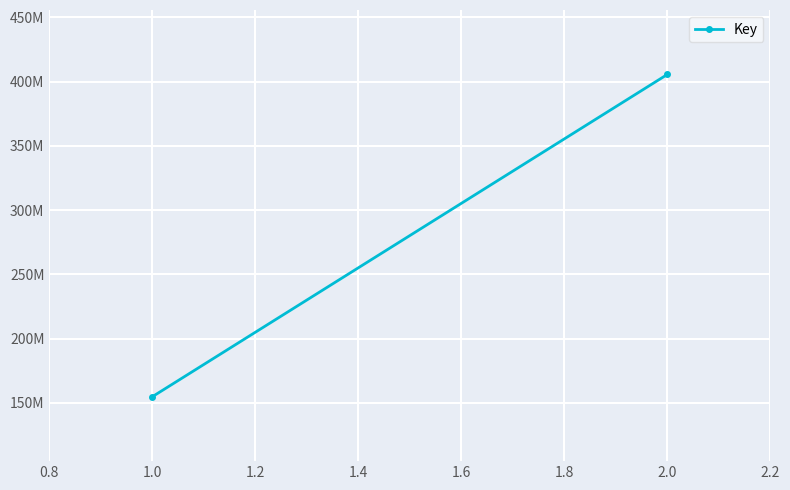

How many distinct data groups are displayed?

1